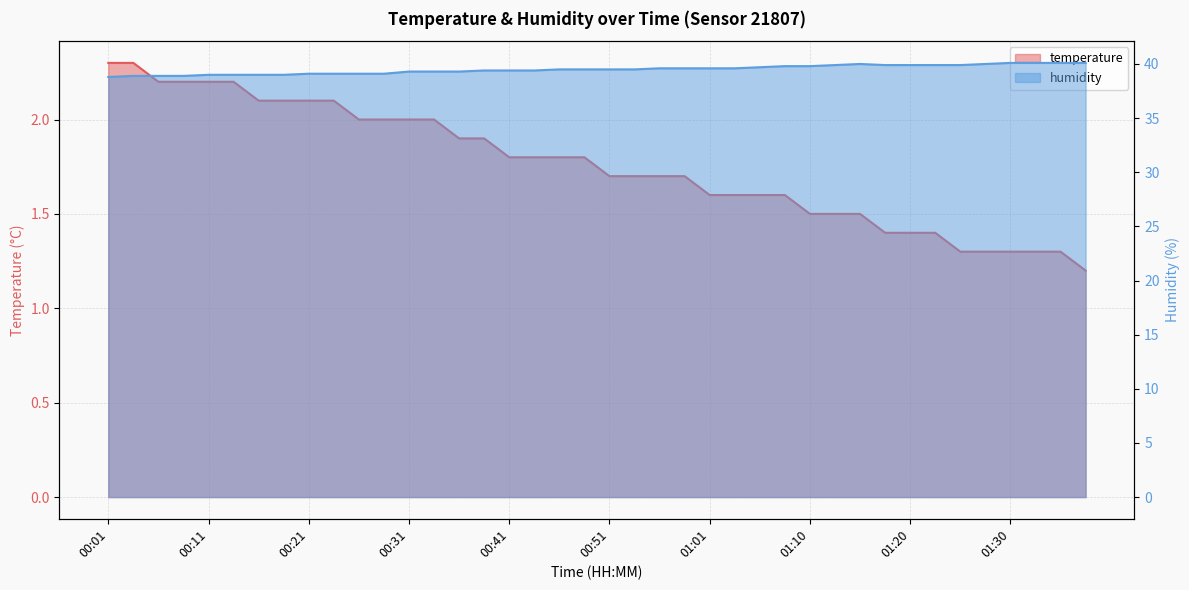

Rank the series at 01:38 from lowest to highest value.

temperature, humidity